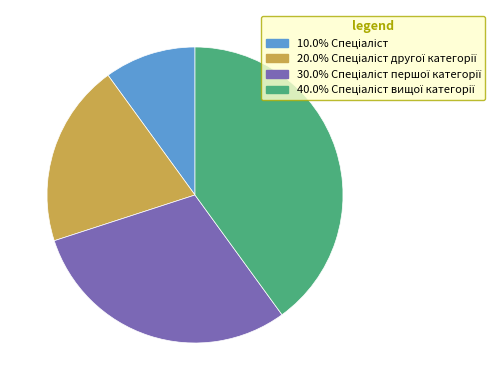

How many segments does this pie chart have?

4